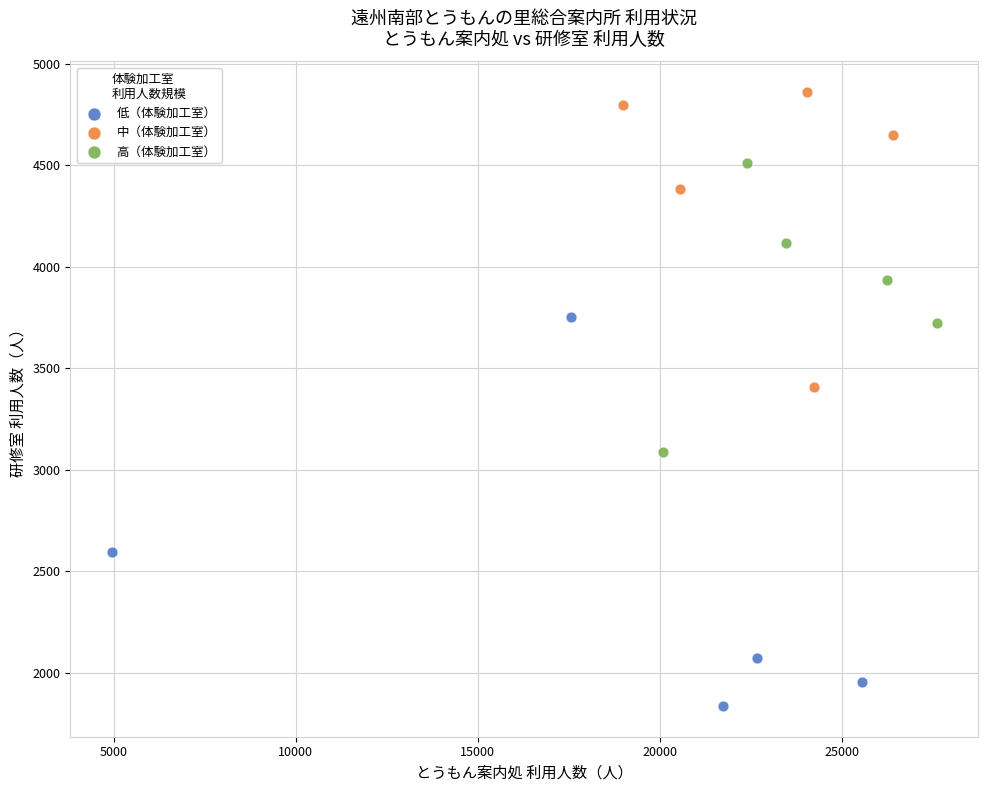

Which series contains the highest Y value?

中（体験加工室）